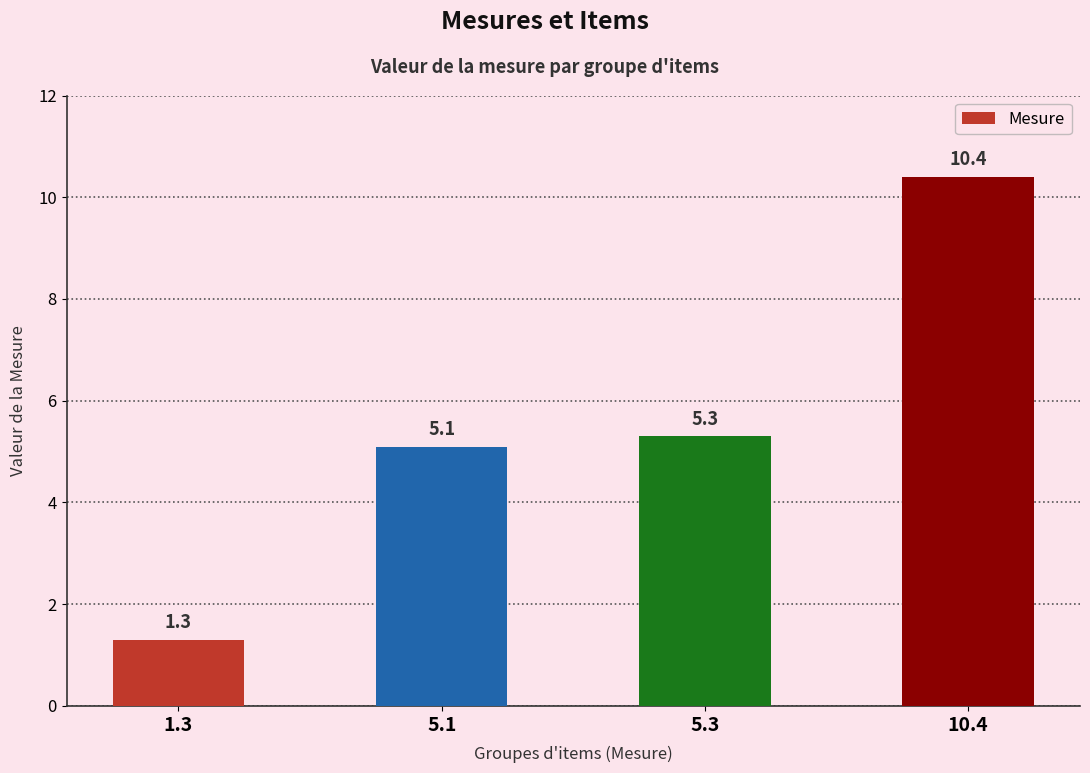

Is it true that the value at 5.1 is 7.1?

False